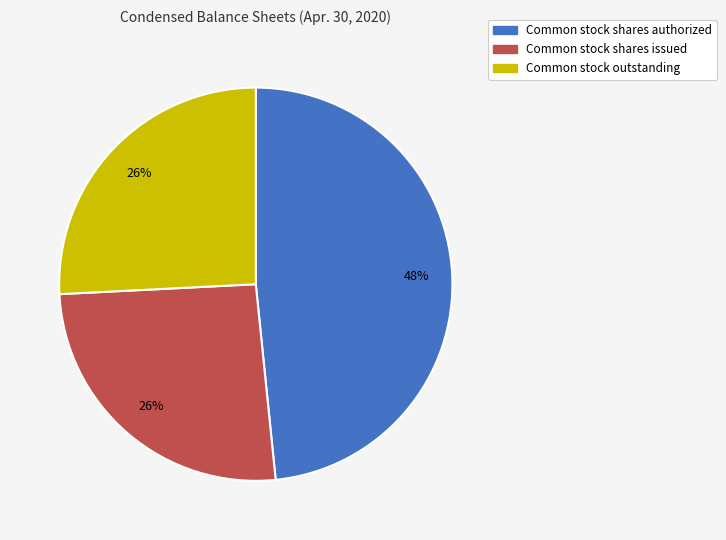

Do Common stock outstanding and Common stock shares authorized together represent more than half of the pie?

Yes